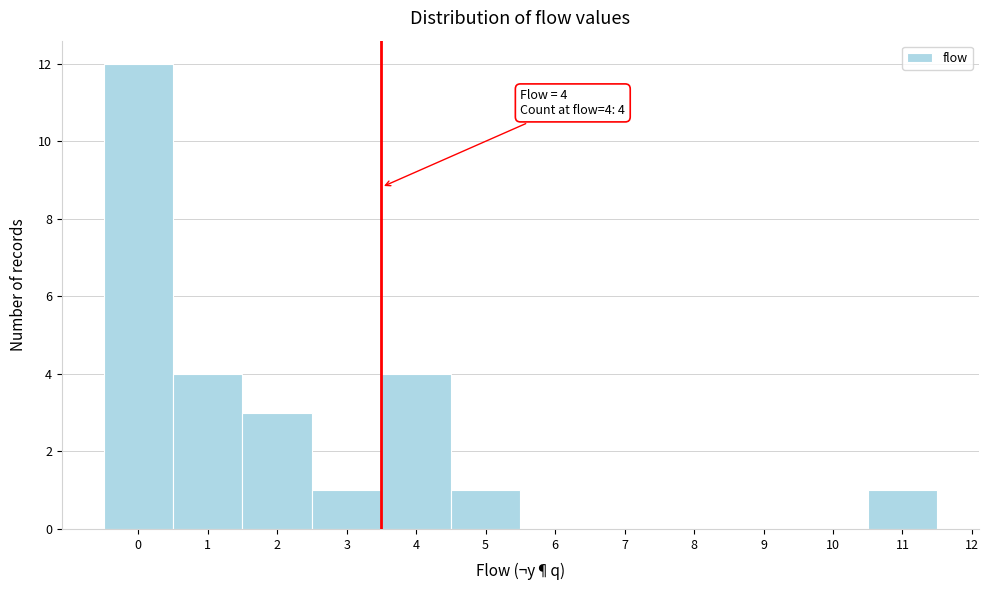

Over which range of the x-axis is the bar tallest?

-0.5 to 0.5